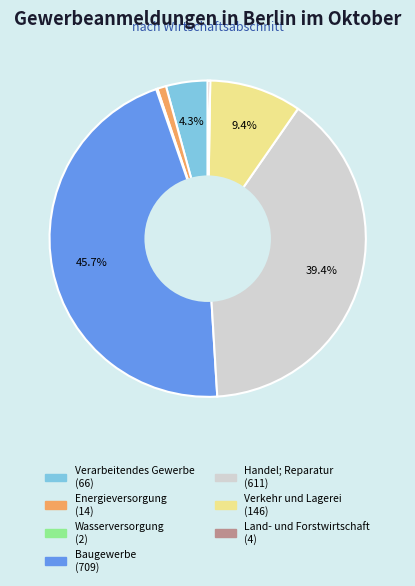

To the nearest percent, what percentage of the pie is Verkehr und Lagerei?

9%